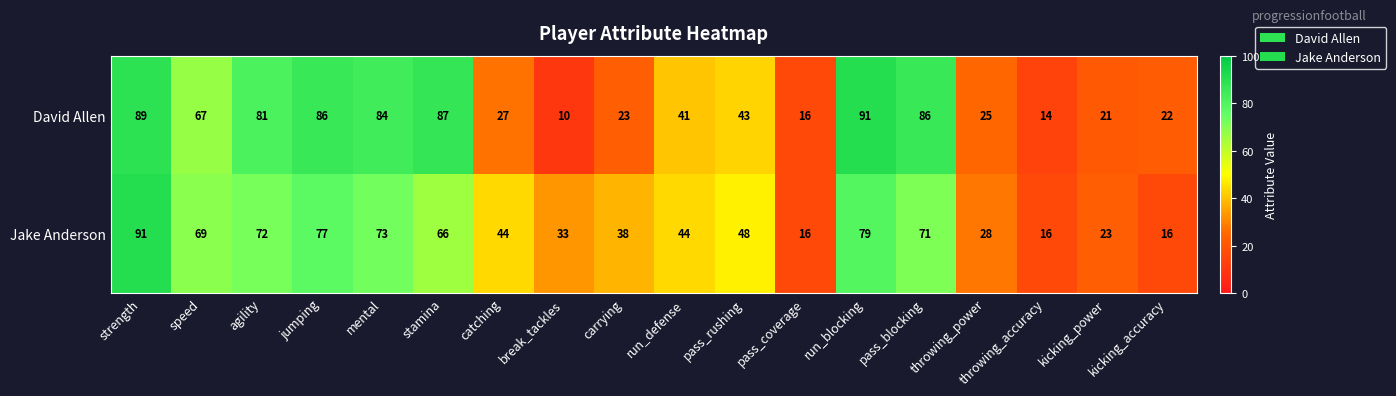

What is the highest value of the David Allen series?

91